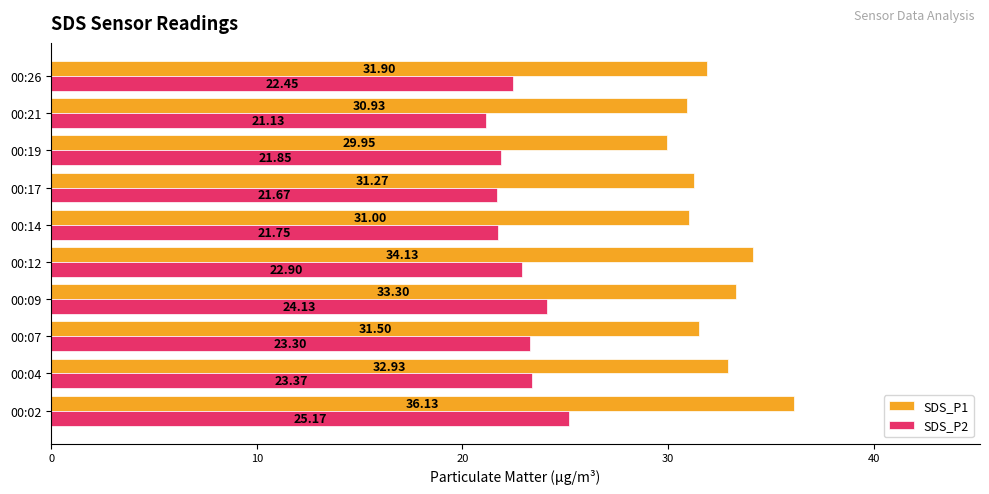

Which series has the widest spread of values?

SDS_P1